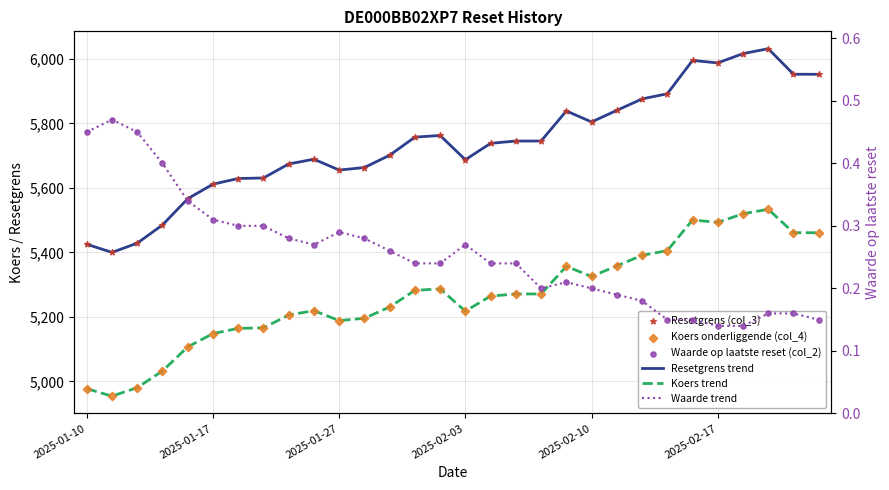

Is the value of Koers onderliggende (col_4) at 7 greater than the value of Waarde op laatste reset (col_2) at 7?

Yes